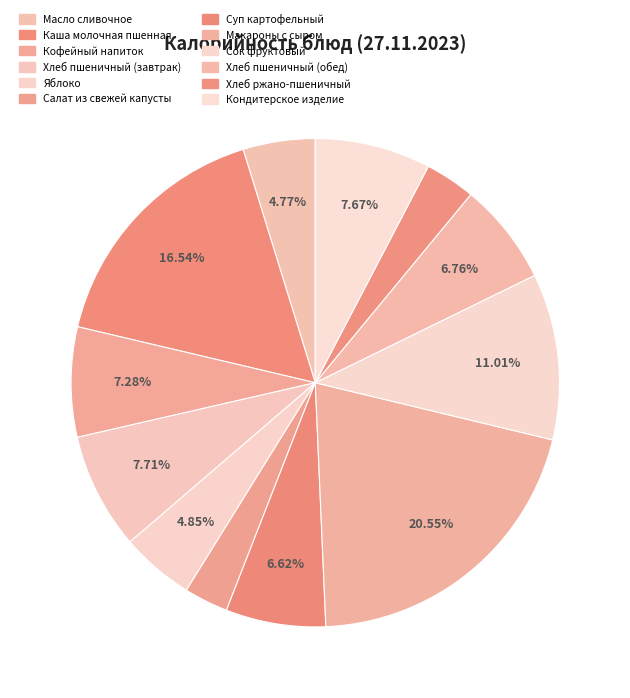

How many segments does this pie chart have?

12